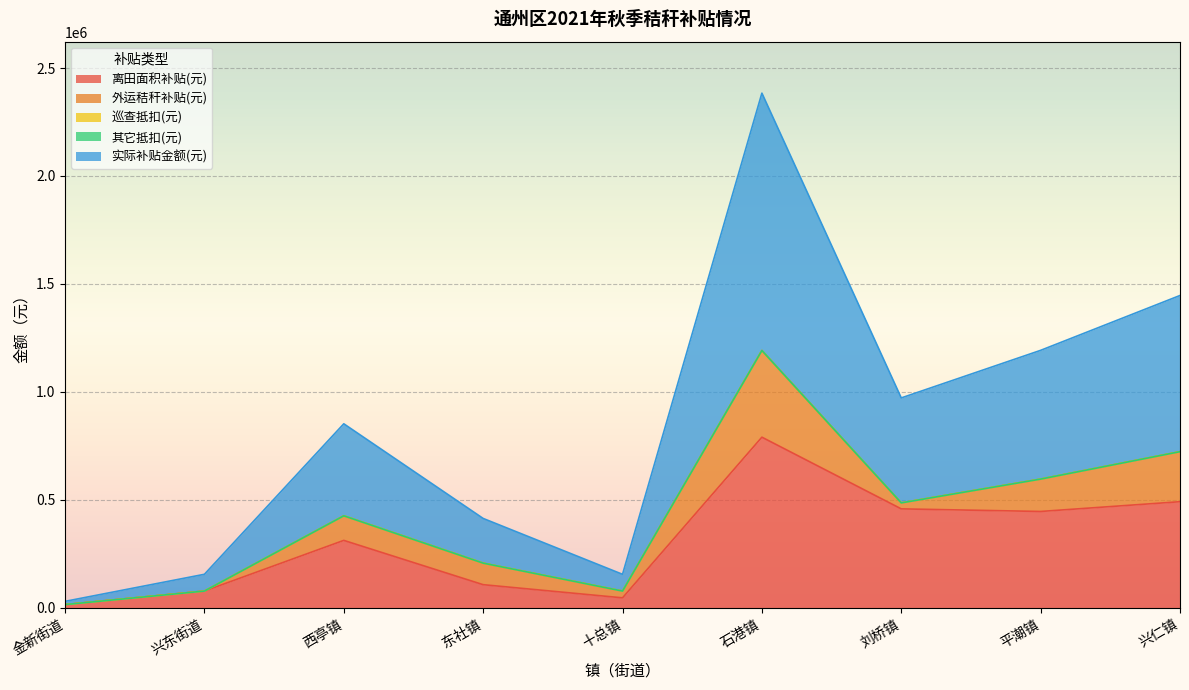

True or false: 巡查抵扣(元) and 其它抵扣(元) cross at least once.

False